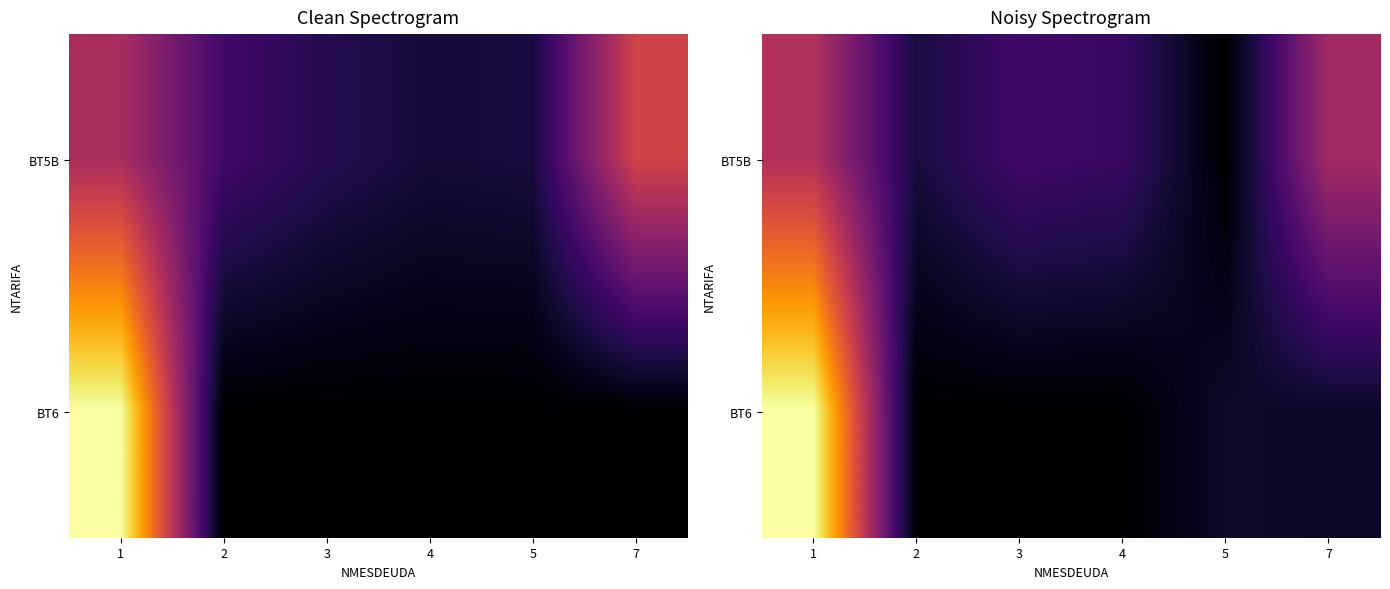

What is the total value across all series at 1?

661.0